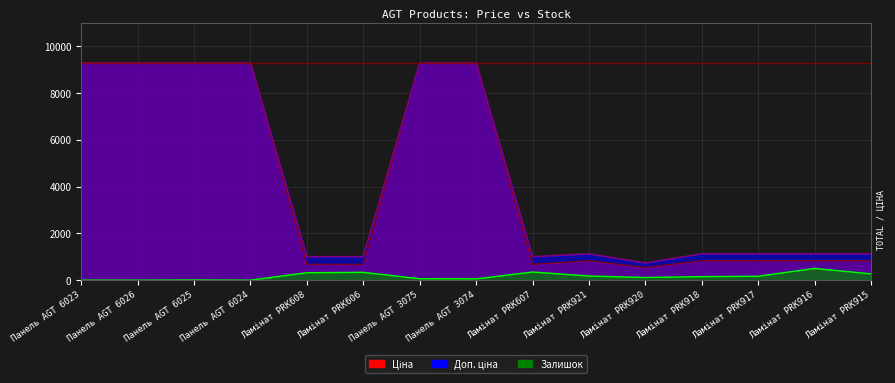

Reading left to right, what are all the values shown in this chart?

Ціна: 9290.5	9290.5	9290.5	9290.5	679.8	679.8	9290.5	9290.5	679.8	831.5	540.5	831.5	831.5	831.5	831.5
Доп. ціна: 9290.5	9290.5	9290.5	9290.5	1004.1	1004.1	9290.5	9290.5	1004.1	1126.7	732.0	1126.7	1126.7	1126.7	1126.7
Залишок: 0.0	0.0	8.0	0.0	317.0	334.0	62.0	55.0	348.0	177.0	114.0	151.0	167.0	502.0	269.0